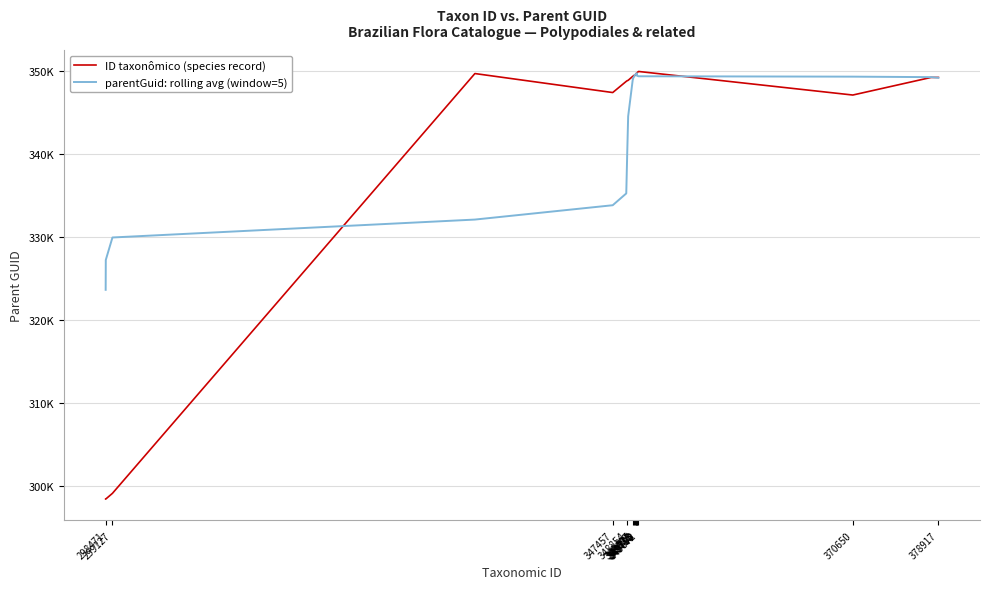

Does the chart display data point markers on the line(s)?

No